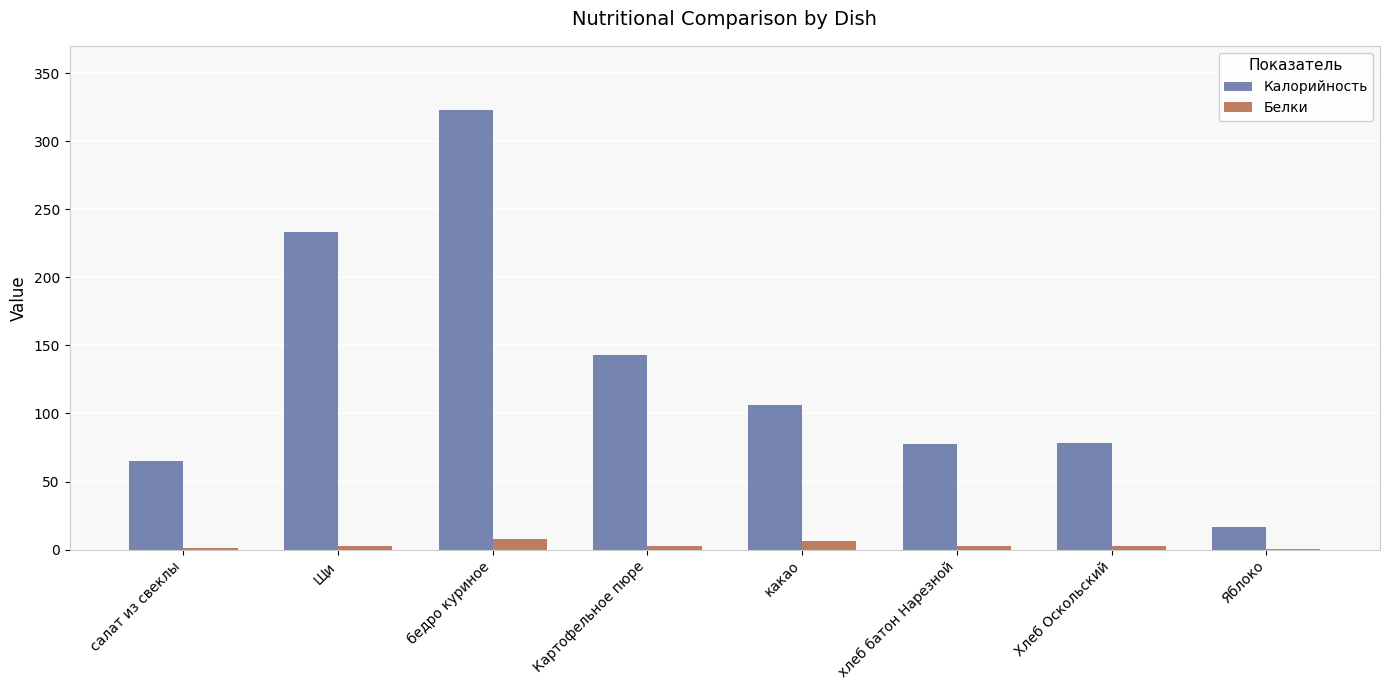

What is the sum of all Калорийность values?

1042.1